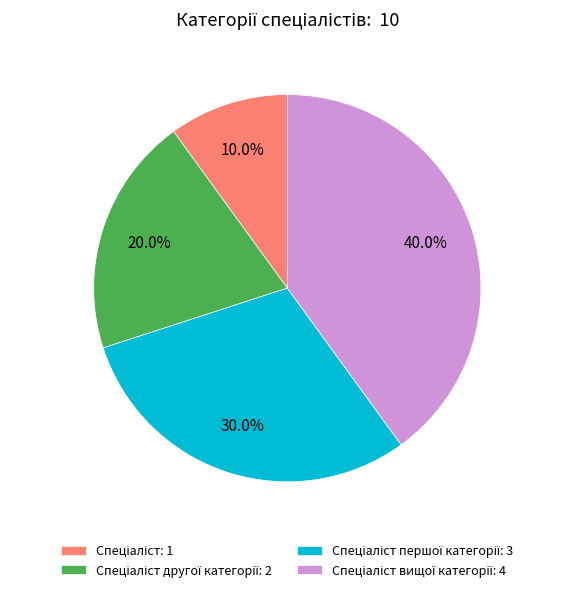

Does any single category account for the majority?

No